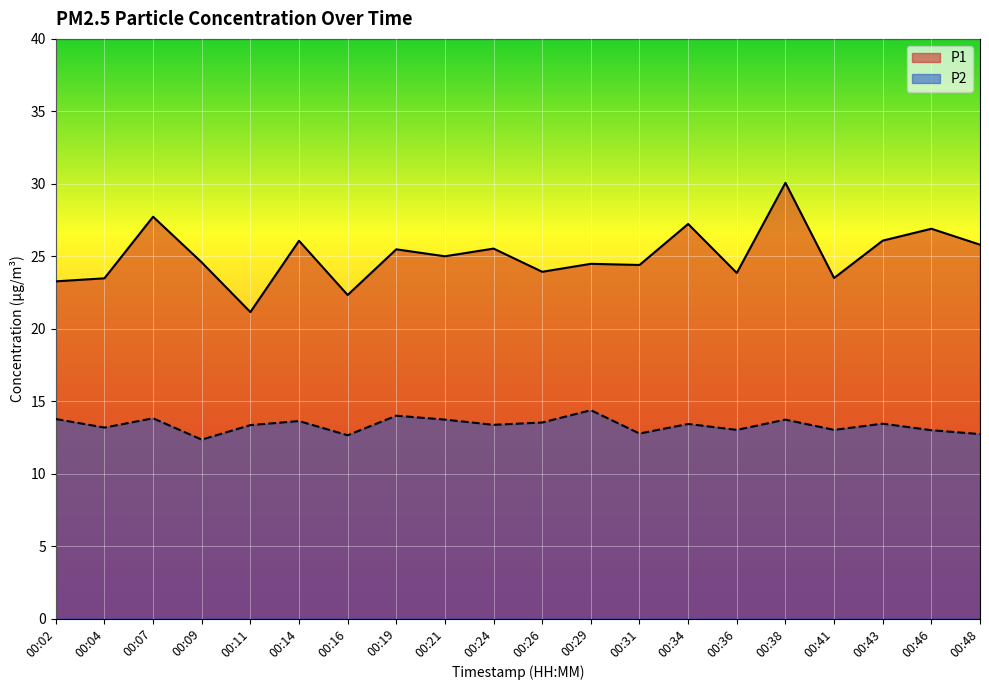

What is the spread (max minus min) of values at 00:36?

10.8